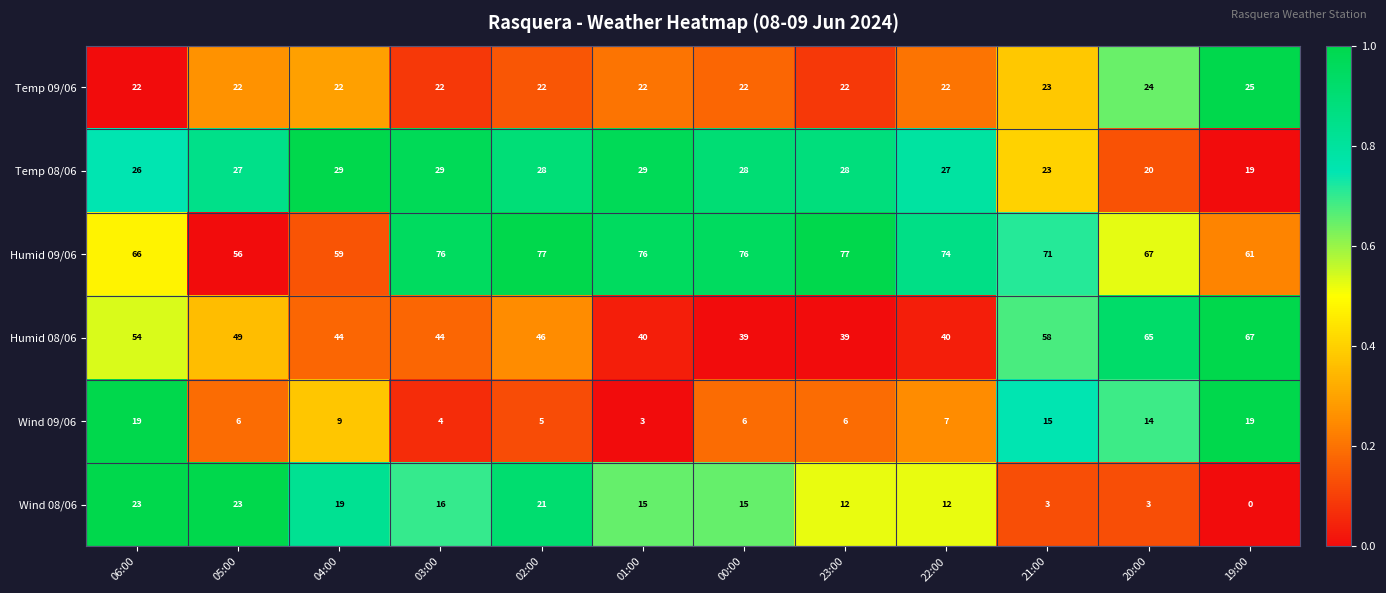

Which series has the largest range (max minus min)?

Humid 08/06